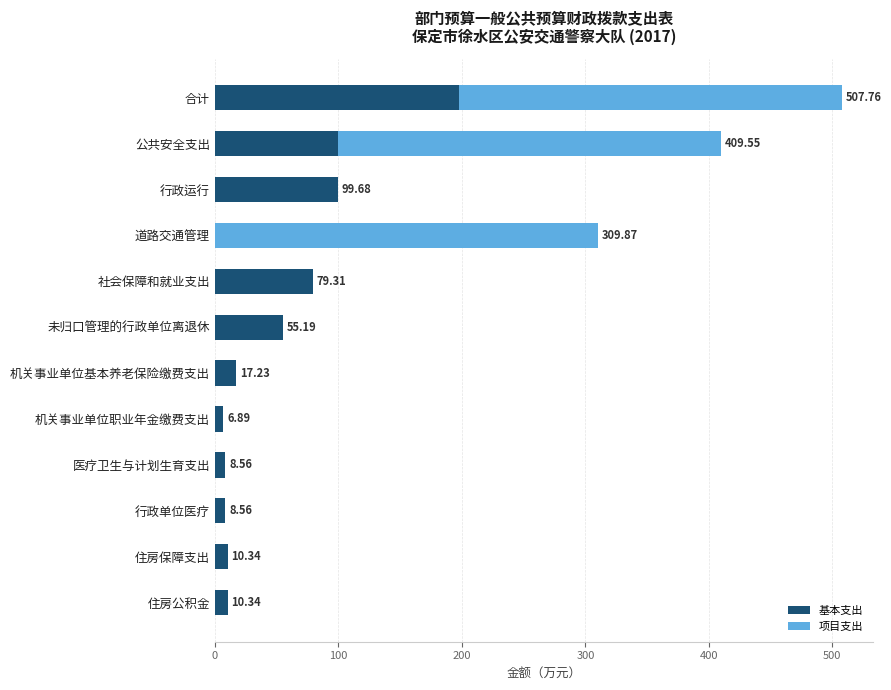

What is the sum of the 基本支出 values at 医疗卫生与计划生育支出 and 住房公积金?

18.9